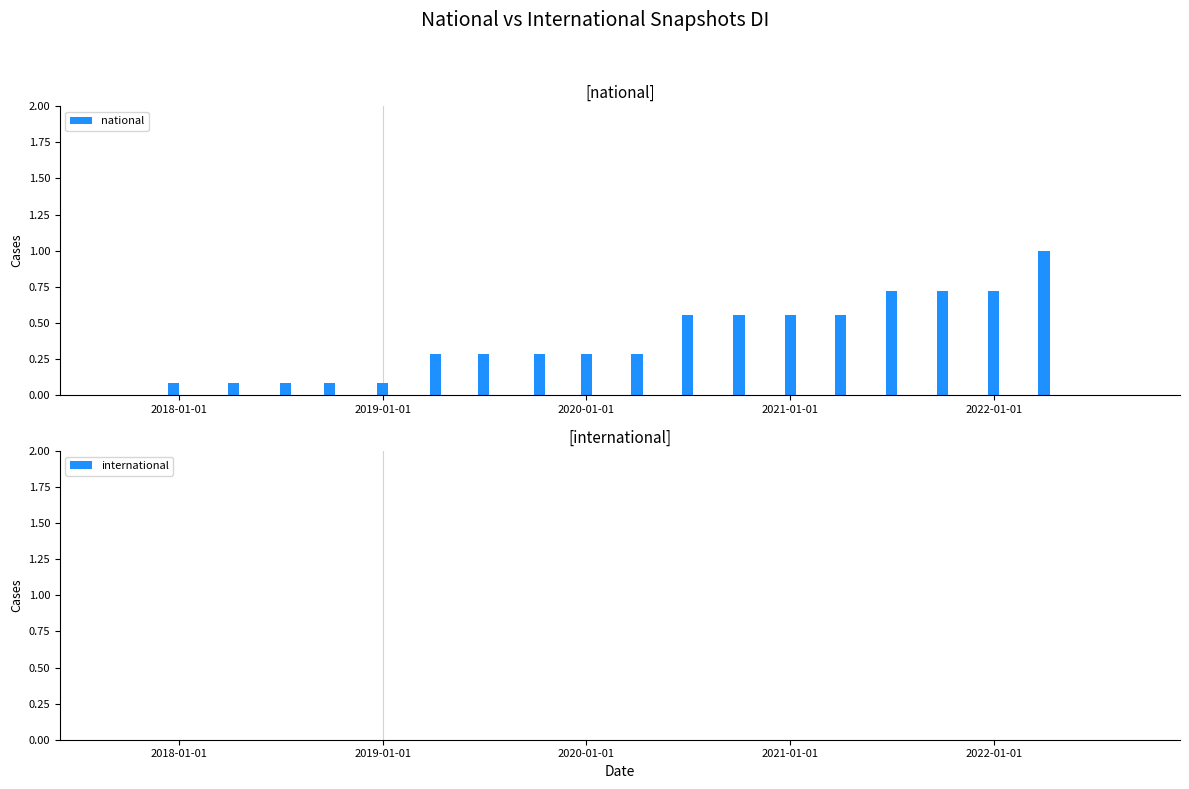

What is the greatest value displayed?

1.0